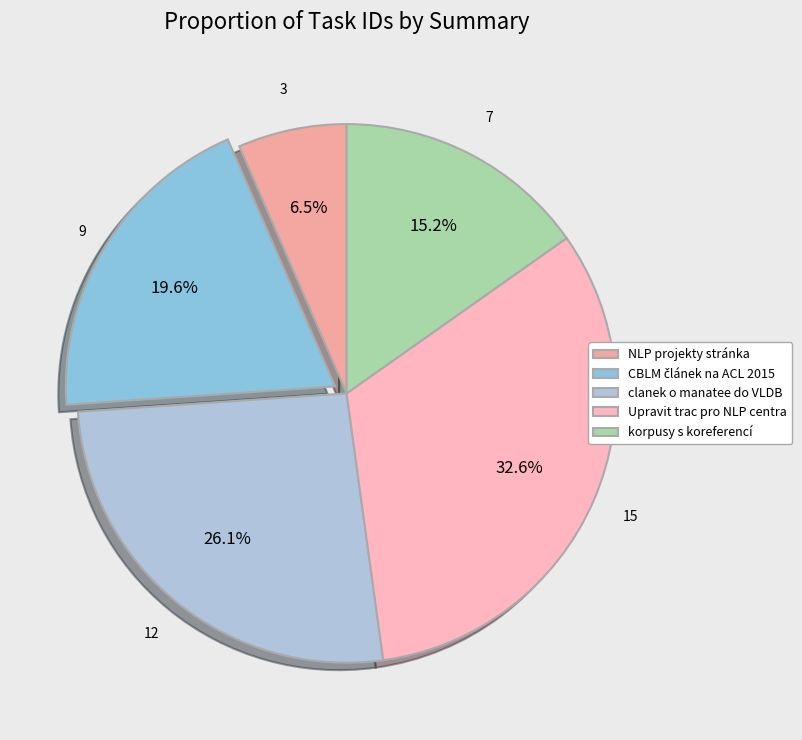

Is korpusy s koreferencí the majority of the pie?

No